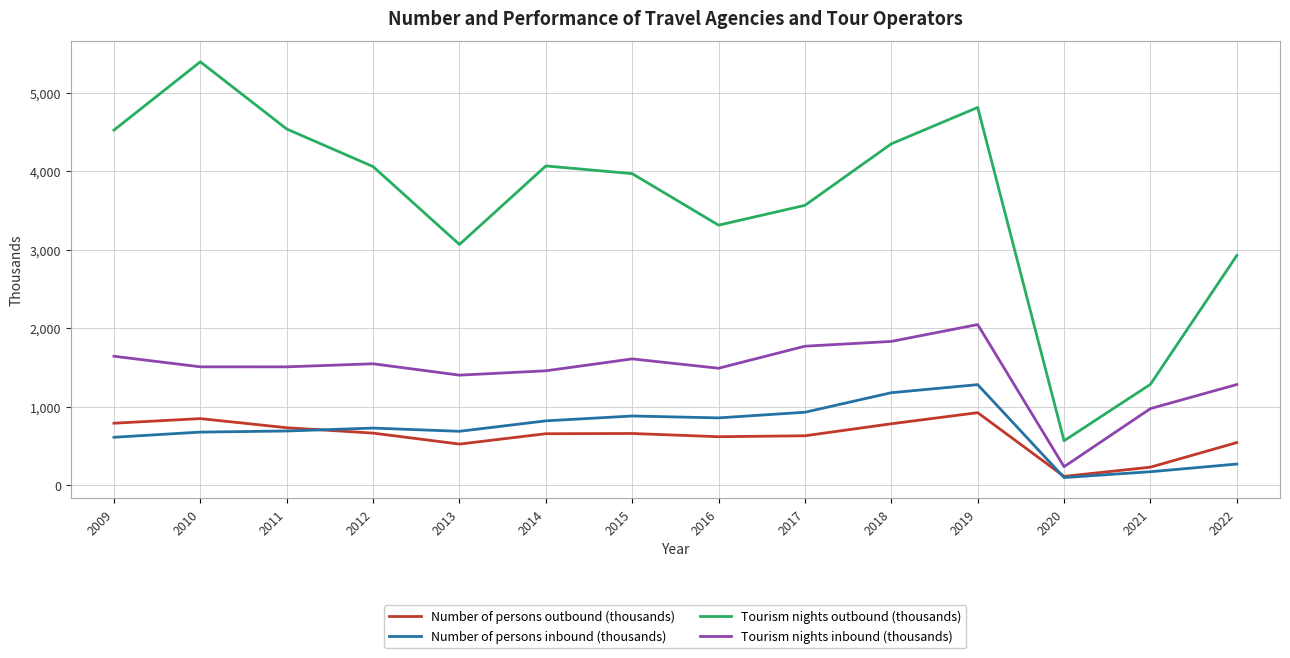

The value of Number of persons outbound (thousands) at 2018 is 296.2. True or false?

False